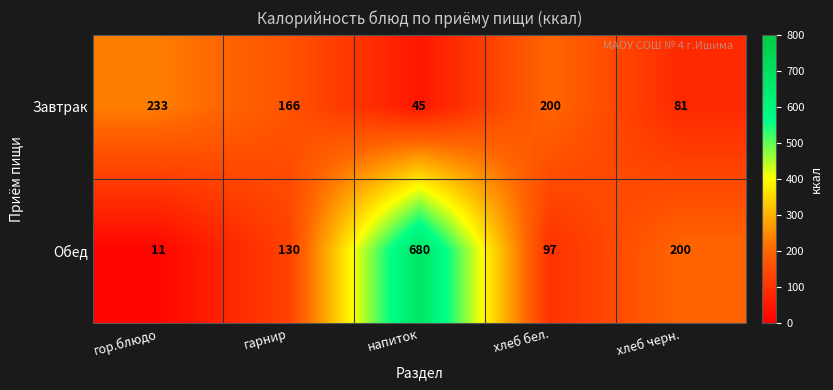

List the labels in order of Завтрак value, largest first.

гор.блюдо, хлеб бел., гарнир, хлеб черн., напиток